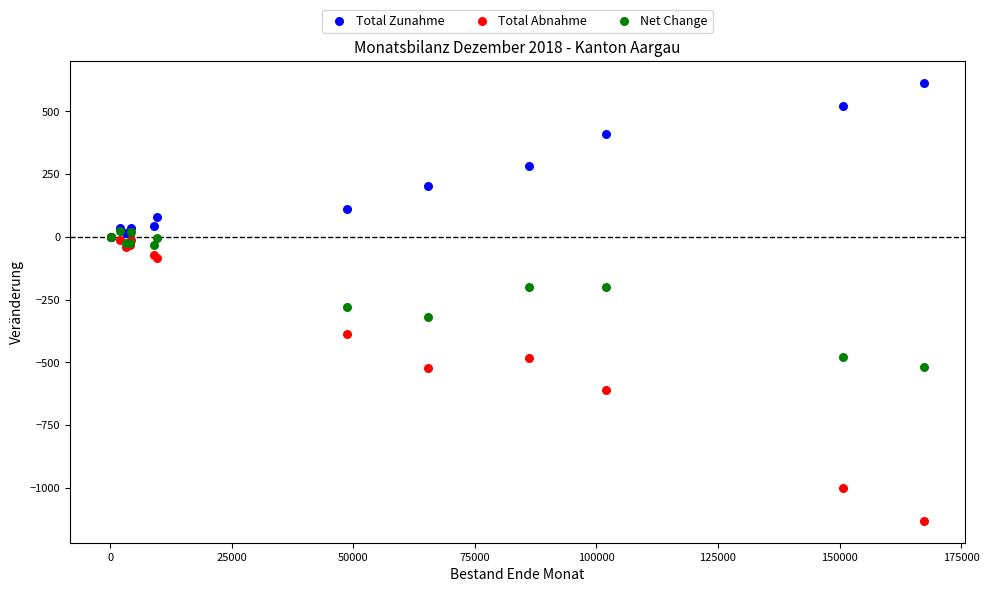

Which series reaches the maximum Y coordinate?

Total Zunahme